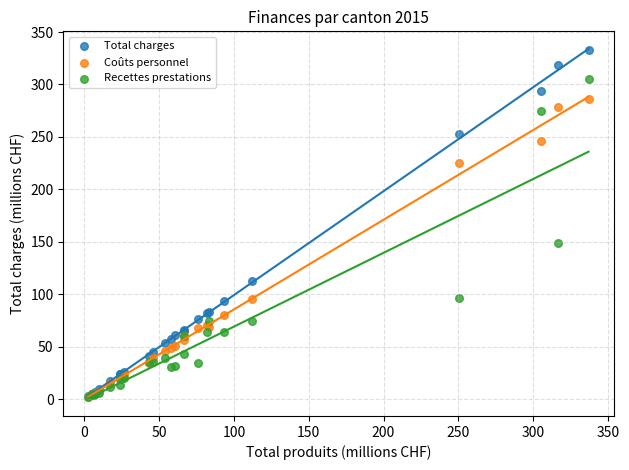

In the Total charges series, what Y value is closest to 167?

112.8